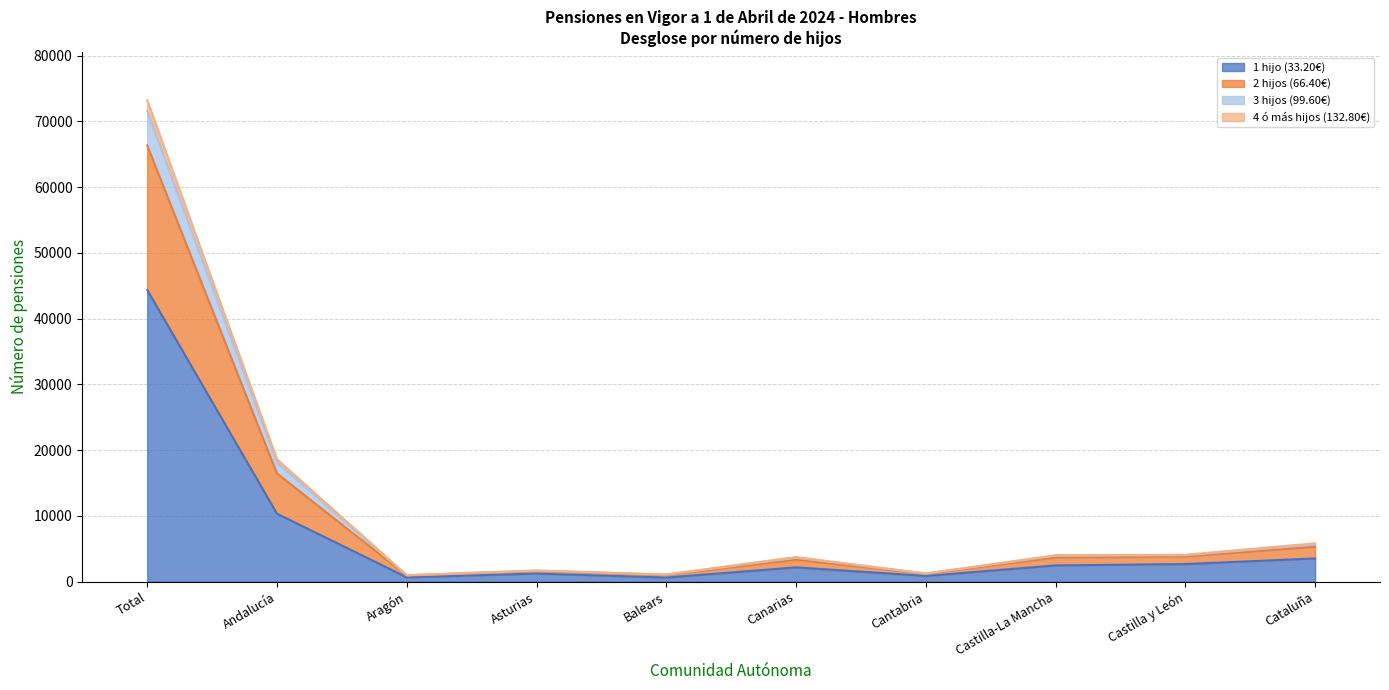

What are all the series names shown in the legend?

1 hijo (33.20€), 2 hijos (66.40€), 3 hijos (99.60€), 4 ó más hijos (132.80€)